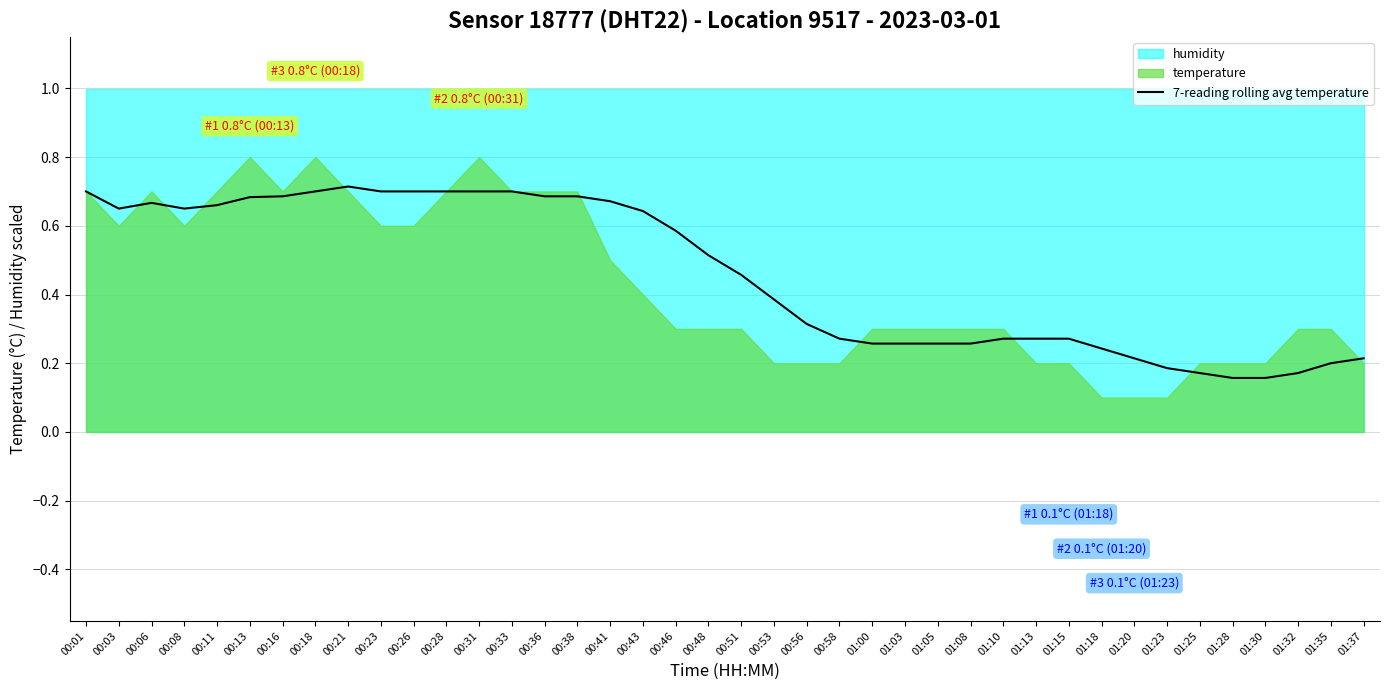

Does the chart display data point markers on the line(s)?

No